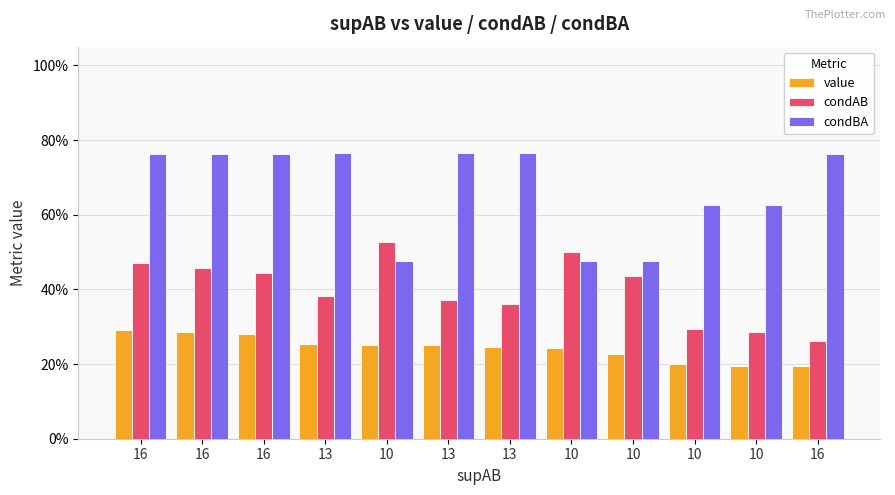

What is the sum of the condBA values at 16 and 13?

1.5